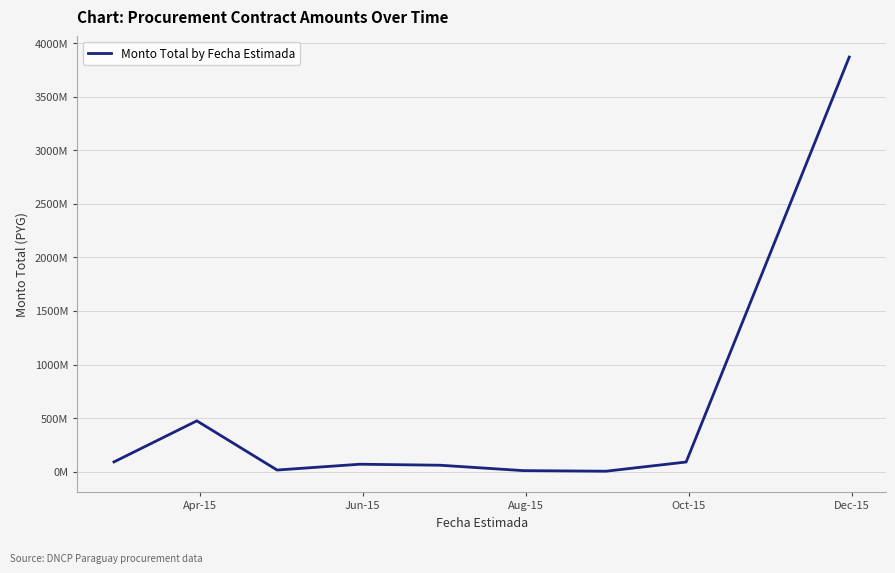

Is this an area chart (filled region under the line)?

No